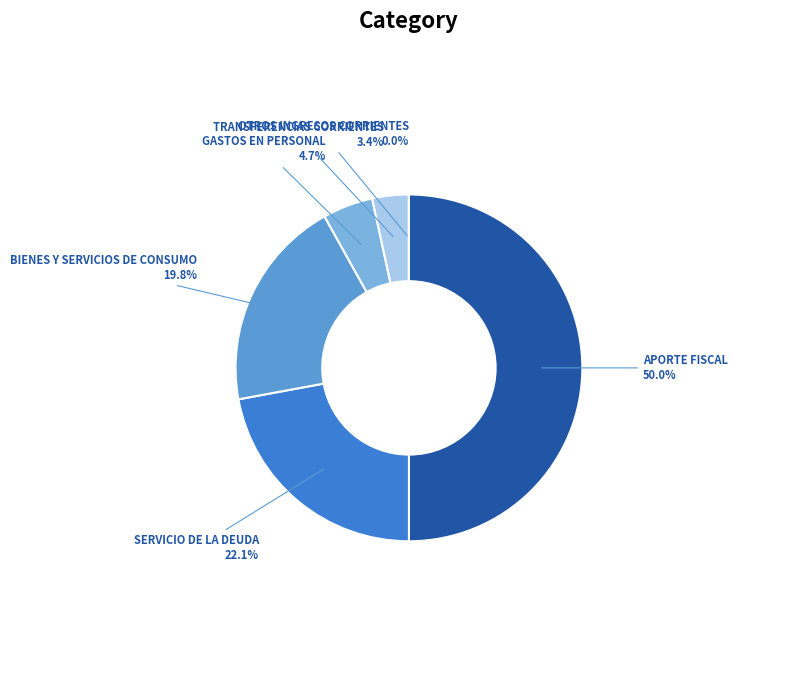

Is the sum of TRANSFERENCIAS CORRIENTES and GASTOS EN PERSONAL greater than half?

No